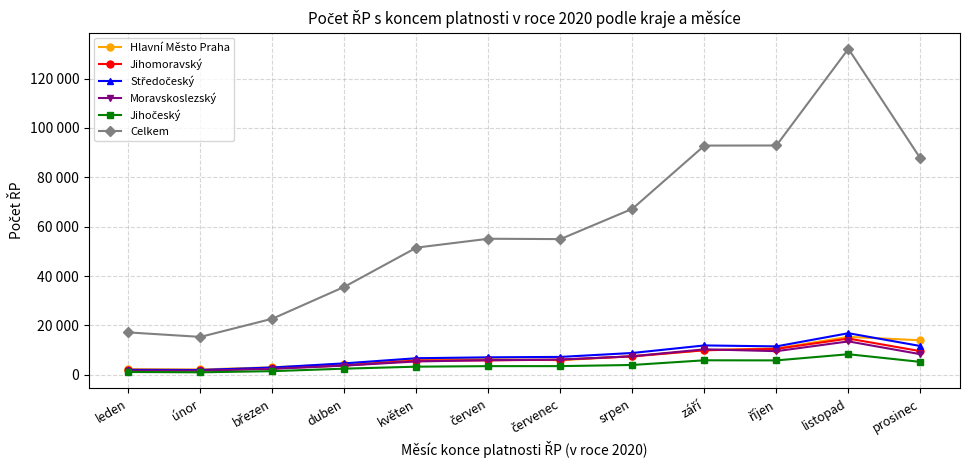

Where is the first local minimum for Středočeský?

únor